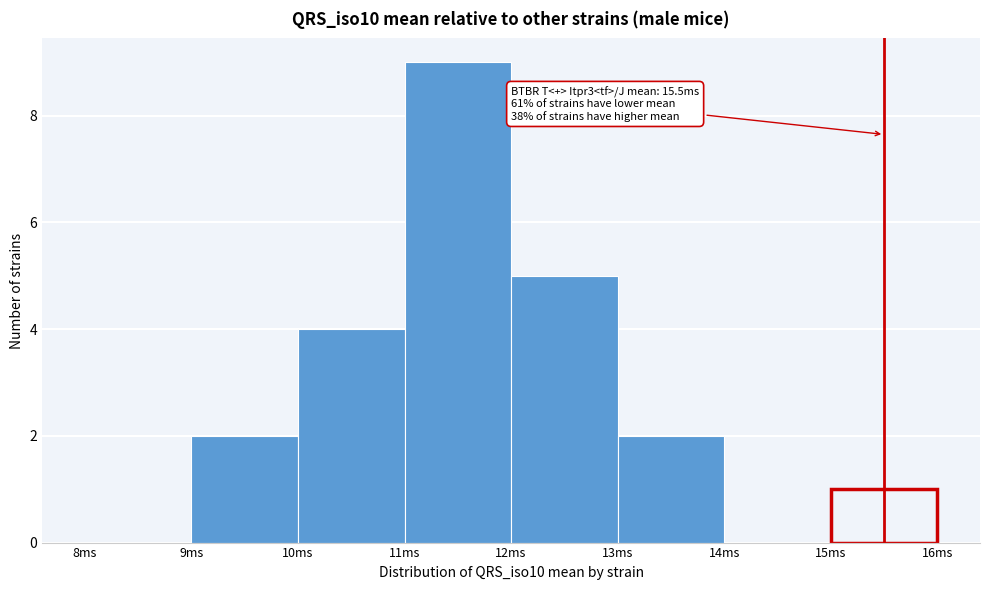

Which range on the x-axis has the tallest bar?

11 to 12